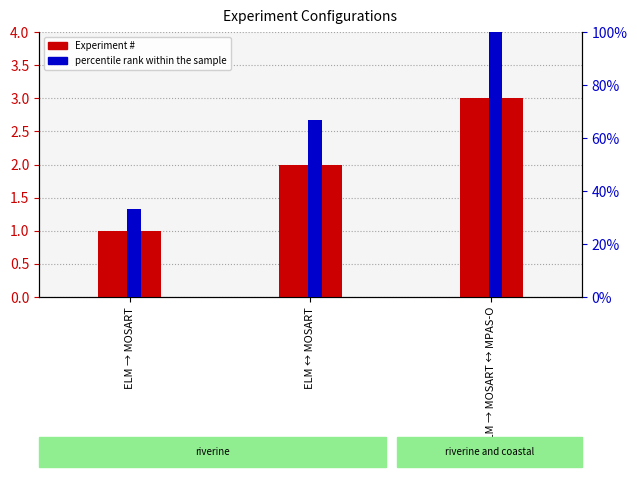

What is the label of the 1st bar from the right?

ELM → MOSART ↔ MPAS-O